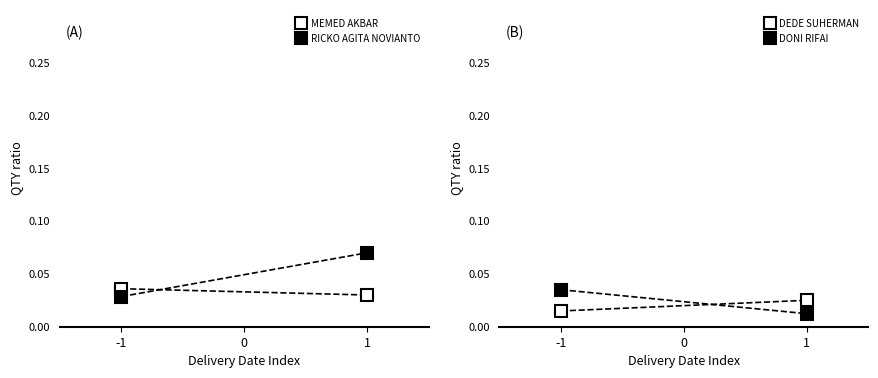

Does the chart have visible grid lines?

No